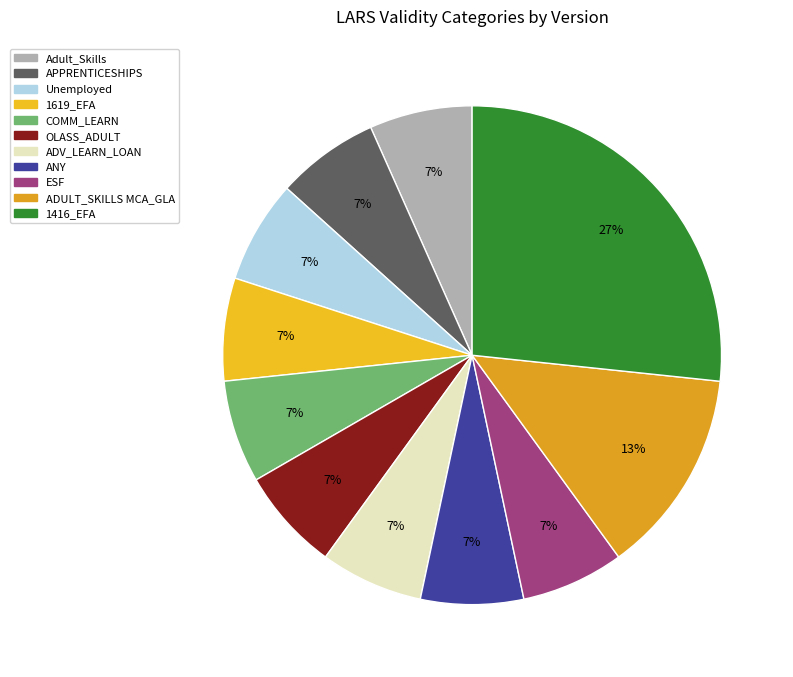

How many segments does this pie chart have?

11